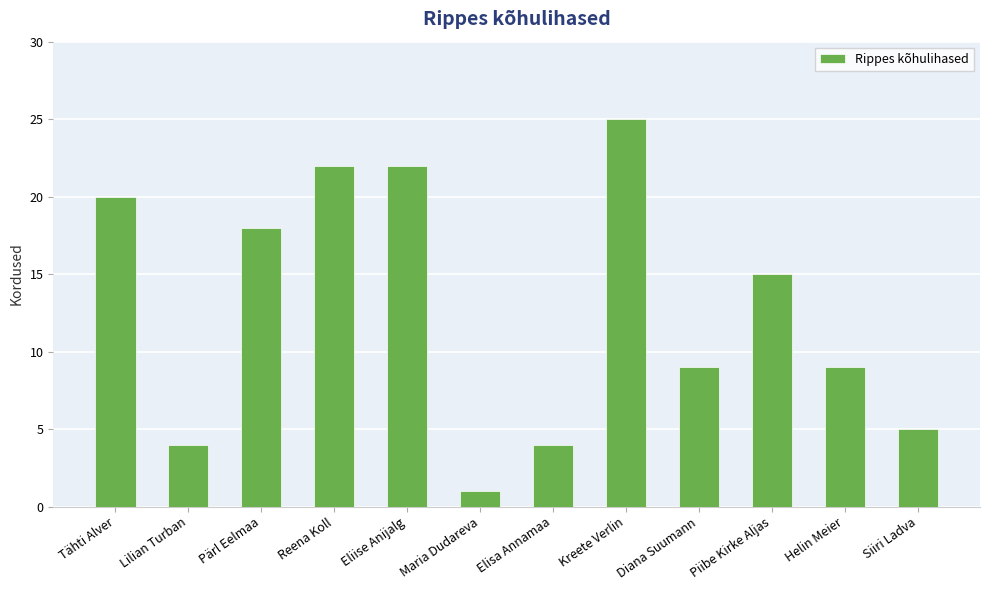

How many series are shown in this chart?

1